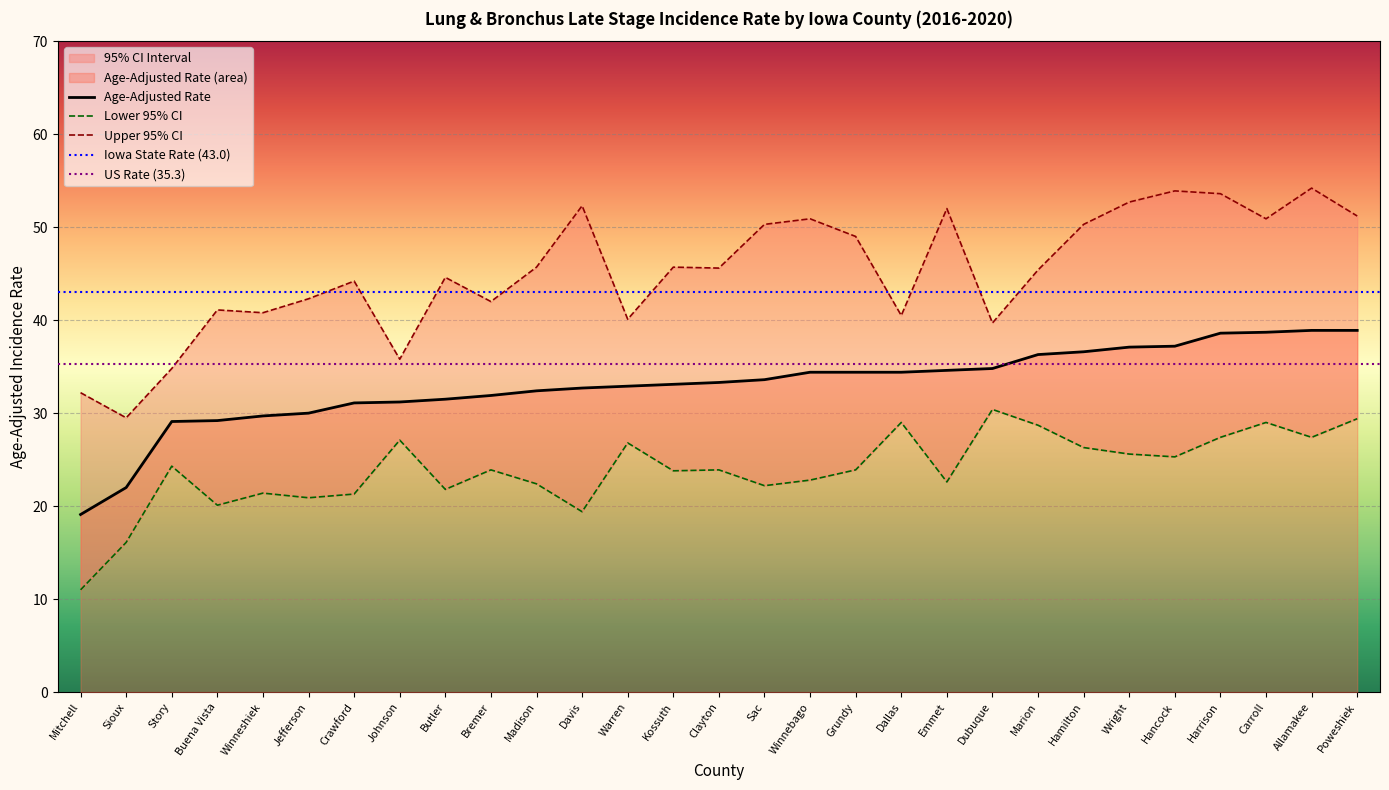

What is the label of the 22nd point from the left?

Marion